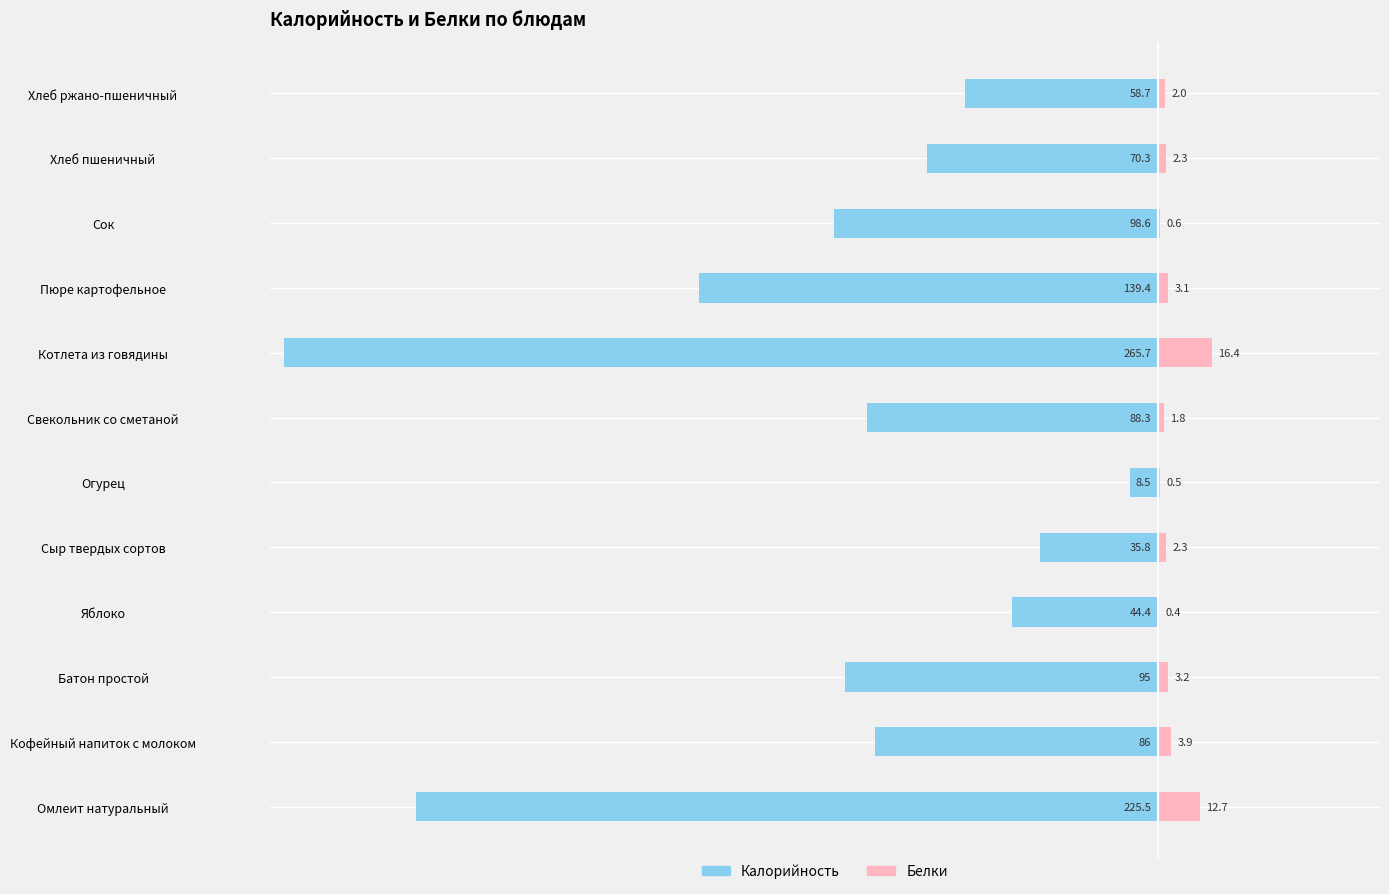

Are the bars horizontal?

Yes